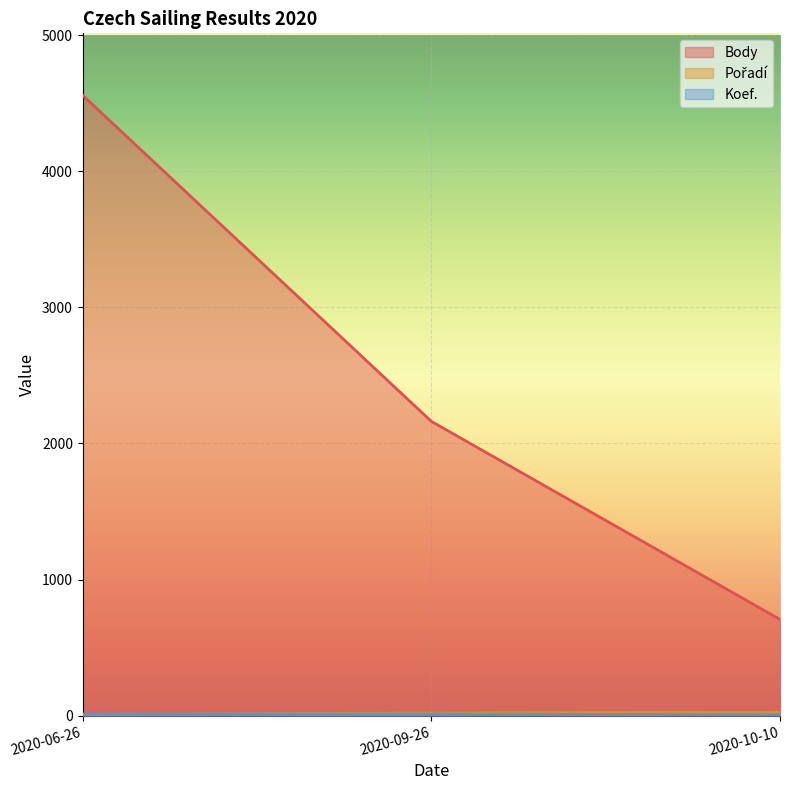

Does the chart display data point markers on the line(s)?

No